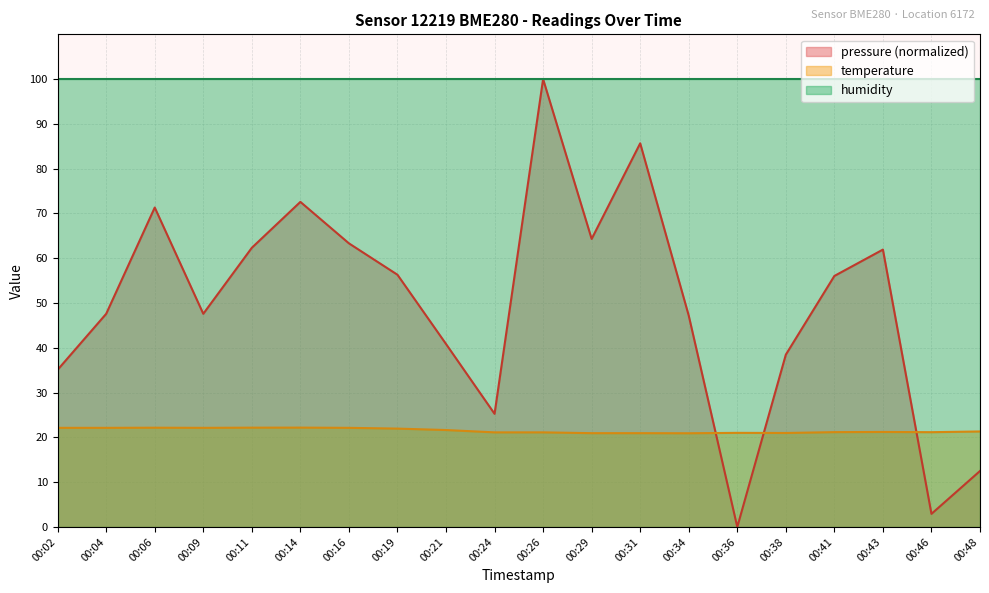

Where is temperature nearest to the value 21?

00:36